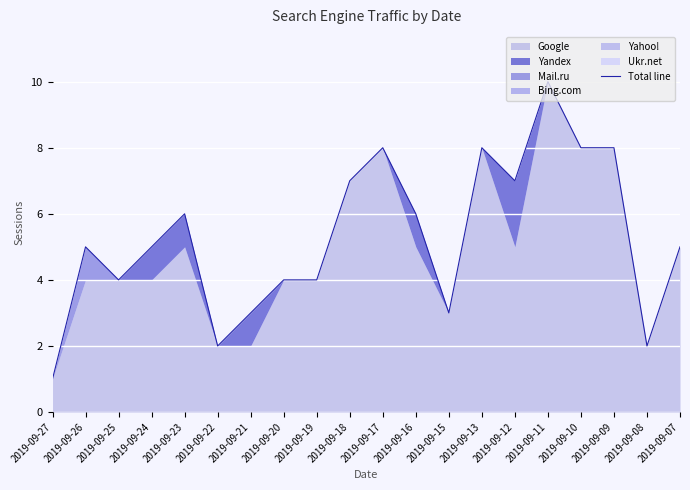

Does the chart display data point markers on the line(s)?

No